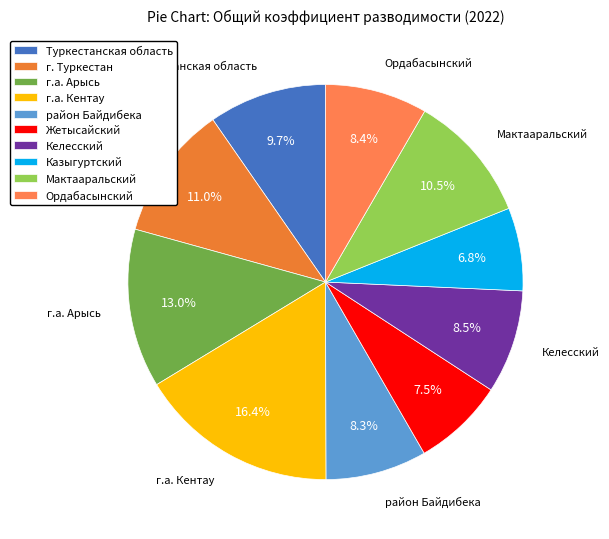

The г.а. Арысь slice represents 2% of the pie. True or false?

False